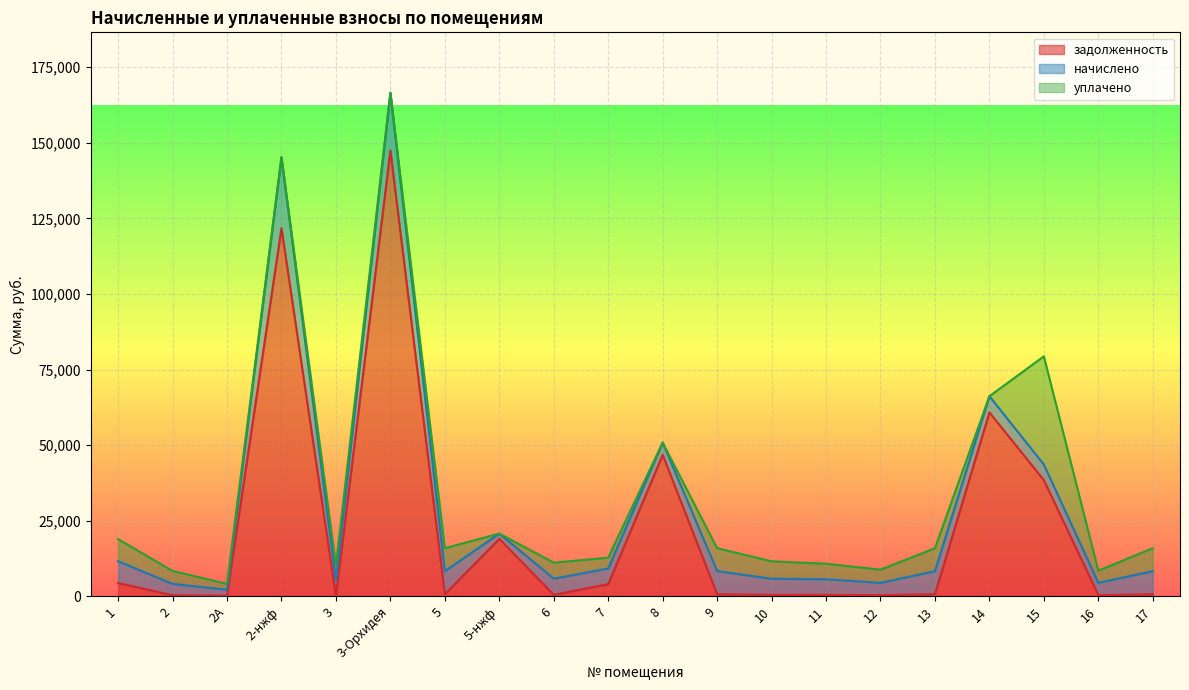

Count the number of data series in this chart.

3